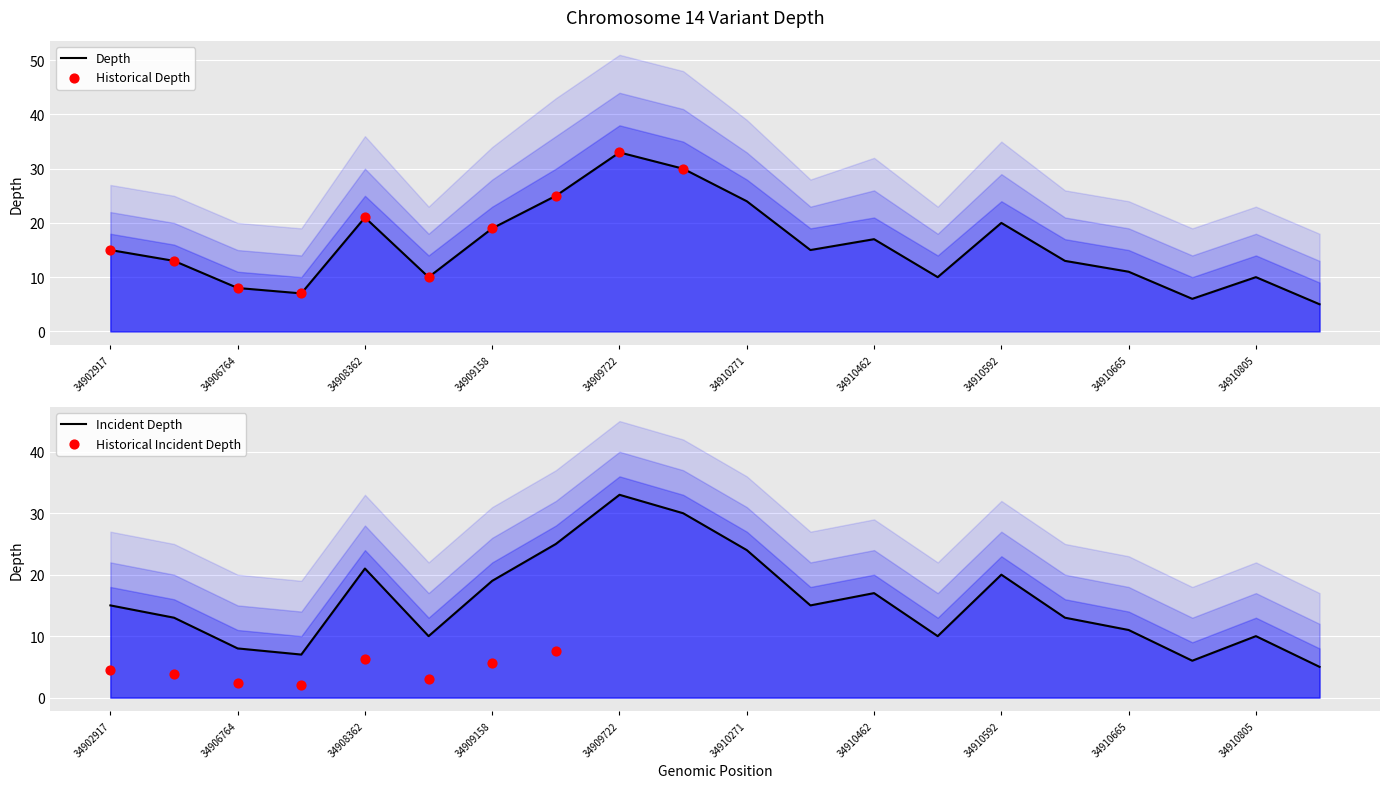

At which category is the sum across all series the highest?

34909722